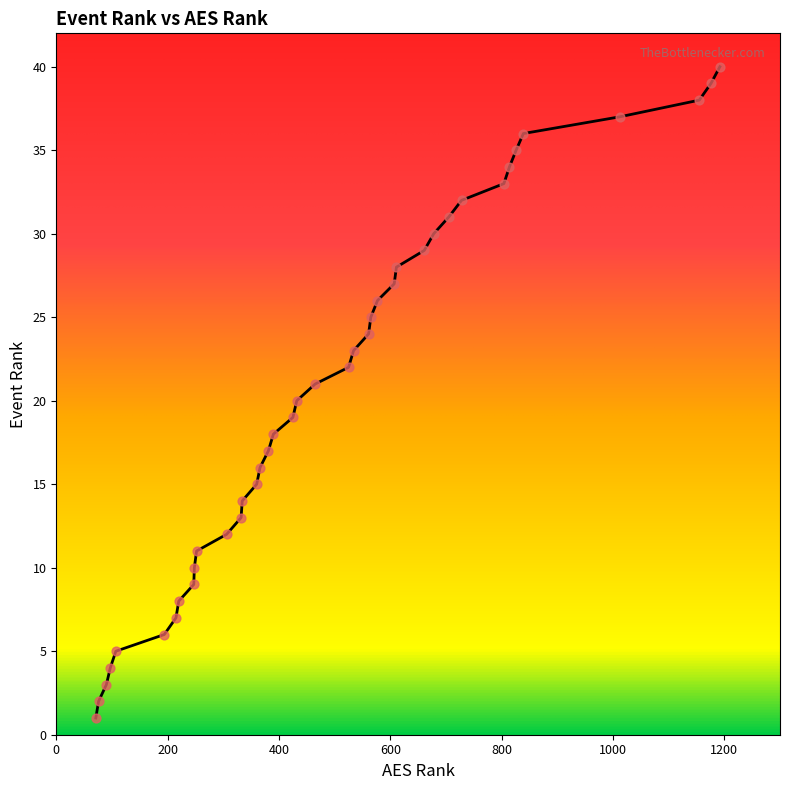

What is the change in value from 678 to 1192?

+10